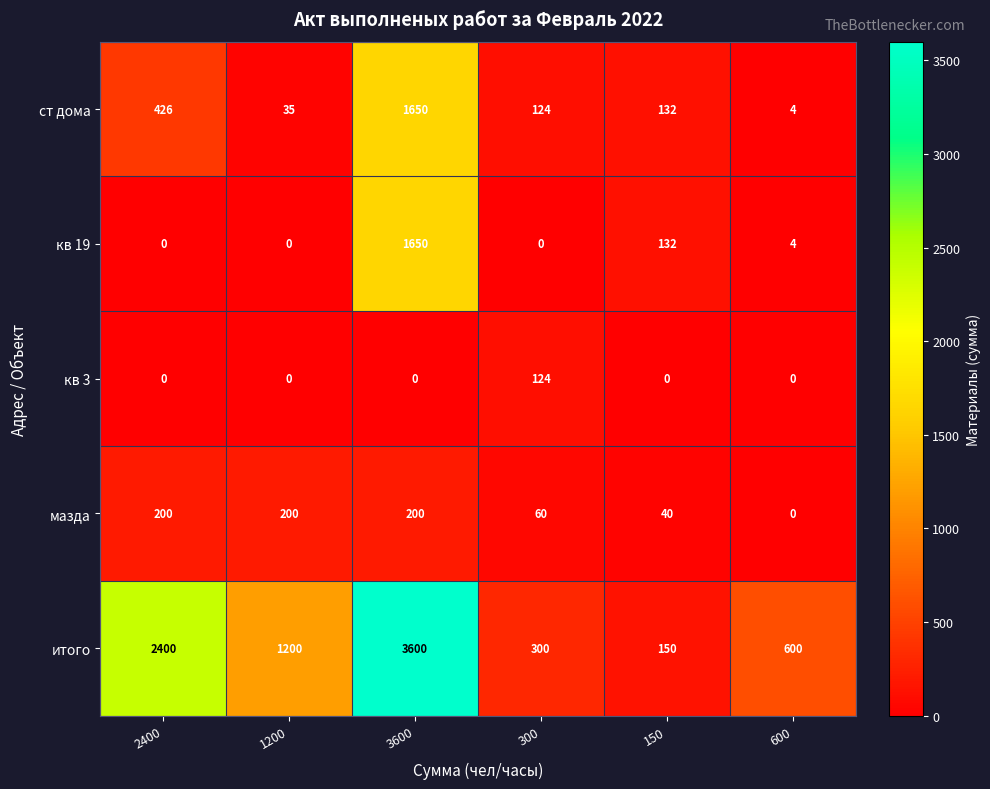

Reading left to right, transcribe all the data shown in this chart.

ст дома: 426	35	1650	124	132	4
кв 19: 0	0	1650	0	132	4
кв 3: 0	0	0	124	0	0
мазда: 200	200	200	60	40	0
итого: 2400	1200	3600	300	150	600